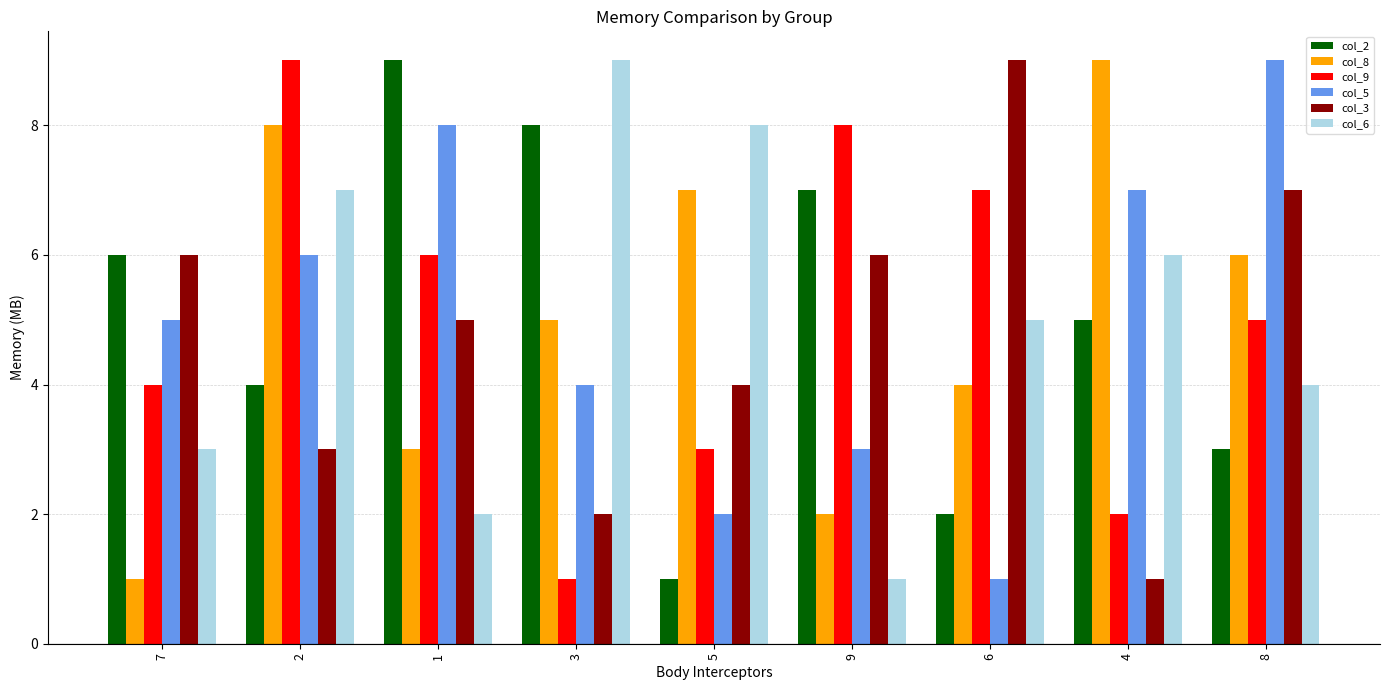

True or false: col_3 has a value of 5 at 1.

True